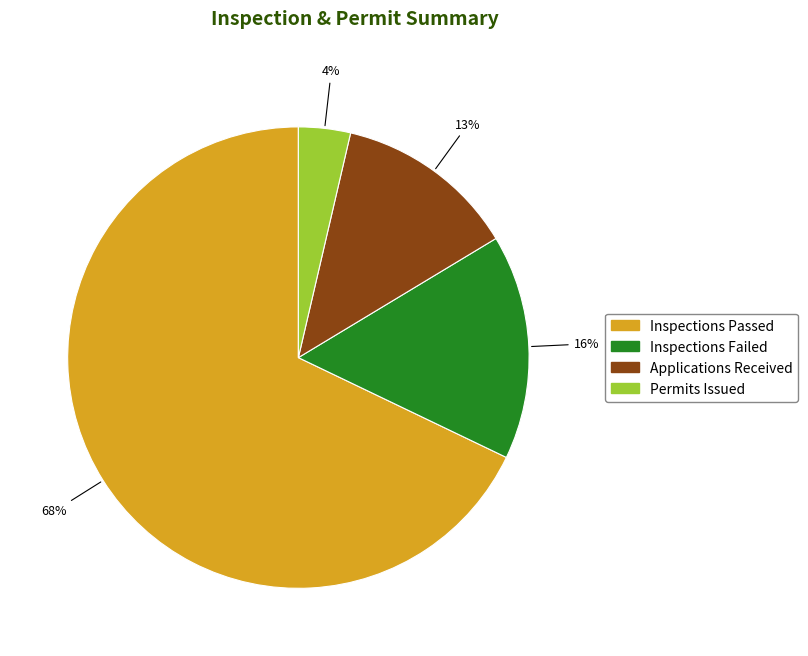

To the nearest percent, what is the difference between the Applications Received and Permits Issued slice percentages?

9%